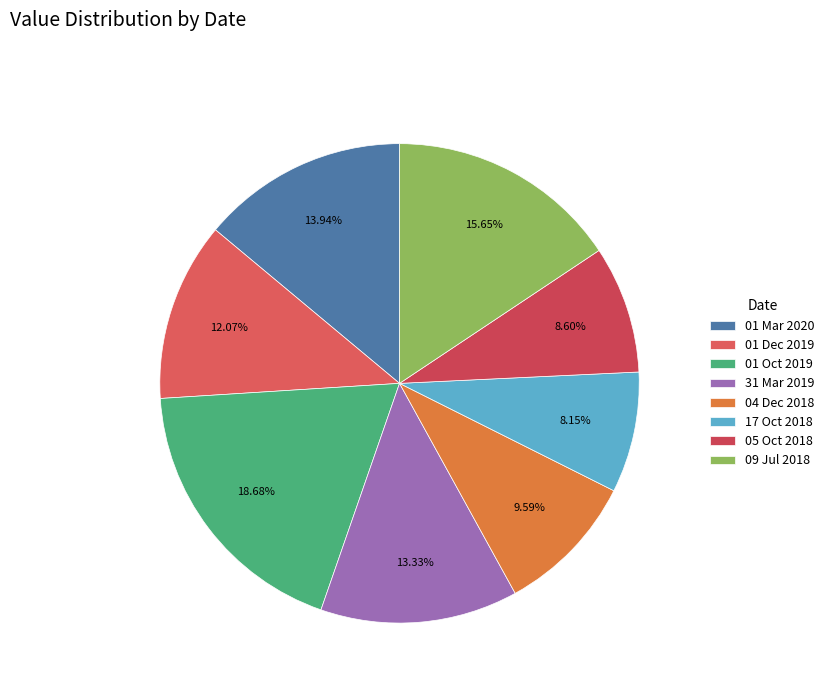

What is the smallest slice in the pie chart?

17 Oct 2018